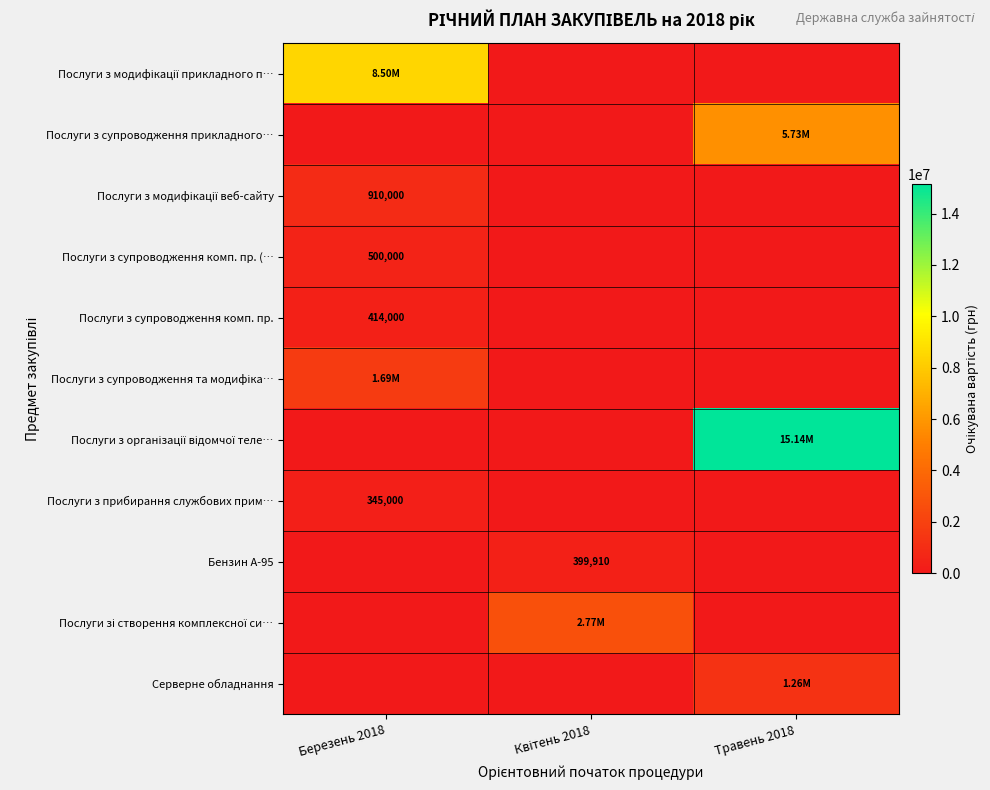

What is the total value across all series at Травень 2018?

22132624.9